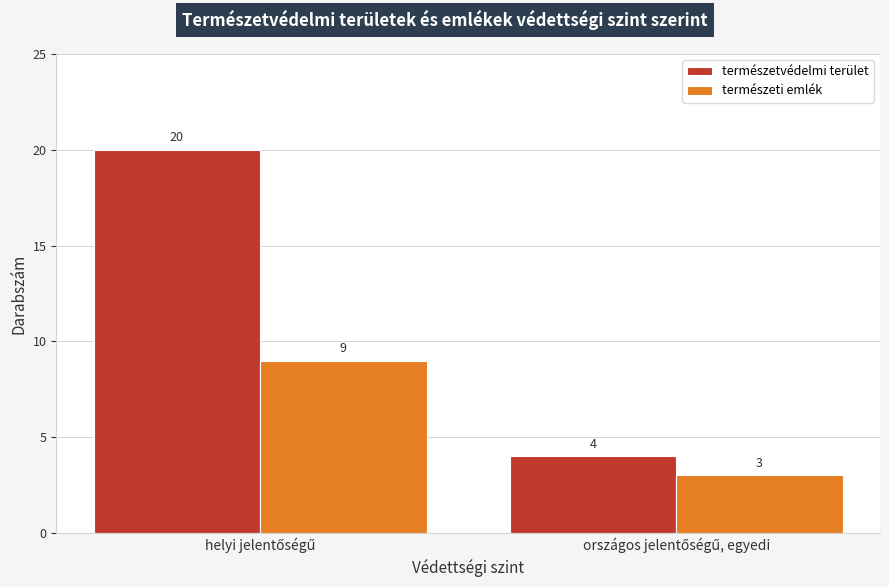

Reading left to right, transcribe all the data shown in this chart.

természetvédelmi terület: 20	4
természeti emlék: 9	3